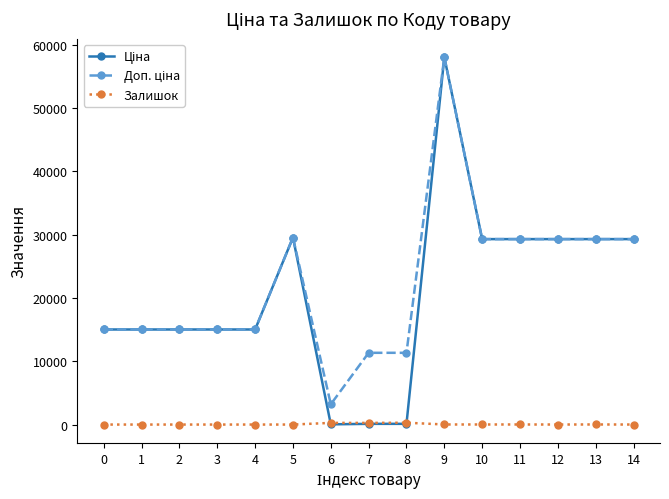

What is the difference between the Залишок values at 5 and 11?

11.0